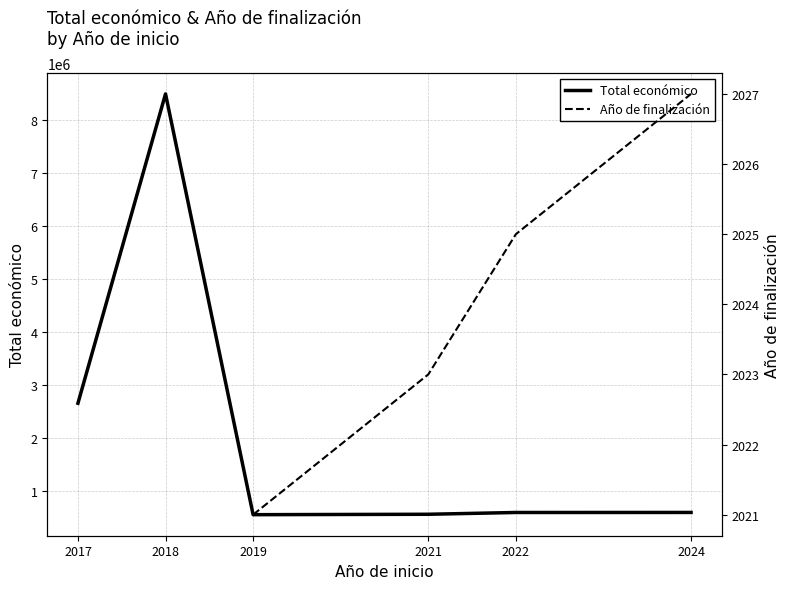

How many points are lower than both their immediate neighbors (excluding endpoints)?

1